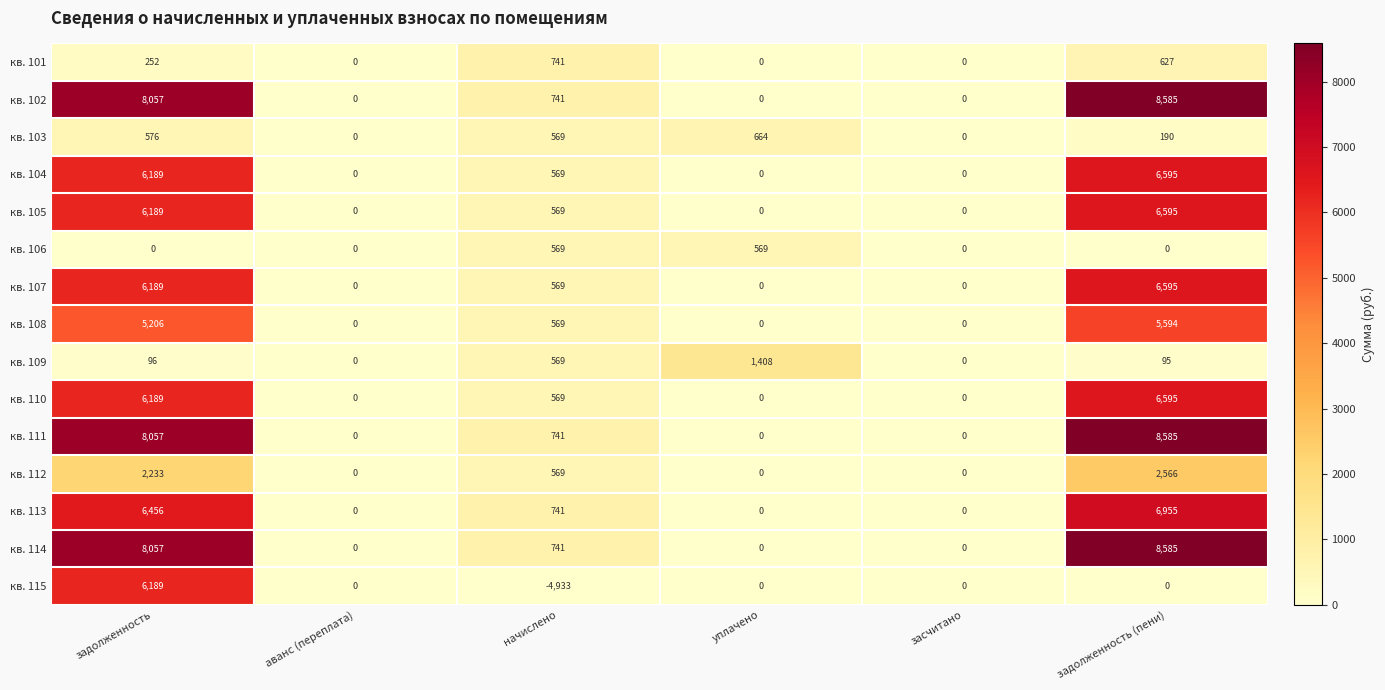

What is the sum of the кв. 110 values at аванс (переплата) and задолженность (пени)?

6595